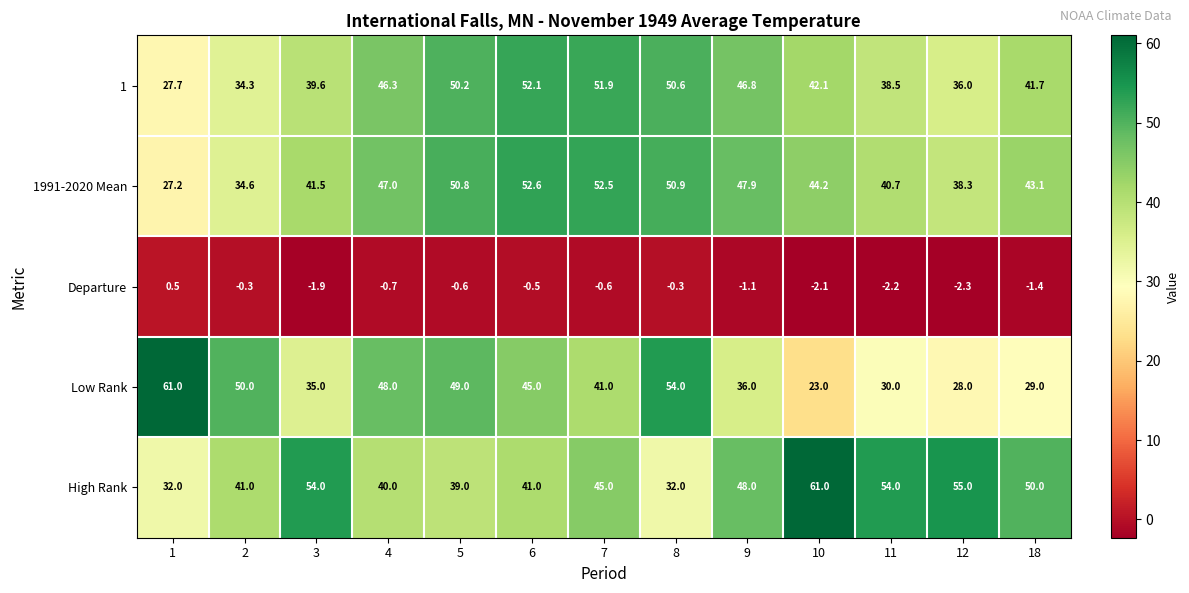

At which label does 1991-2020 Mean first exceed 44?

4